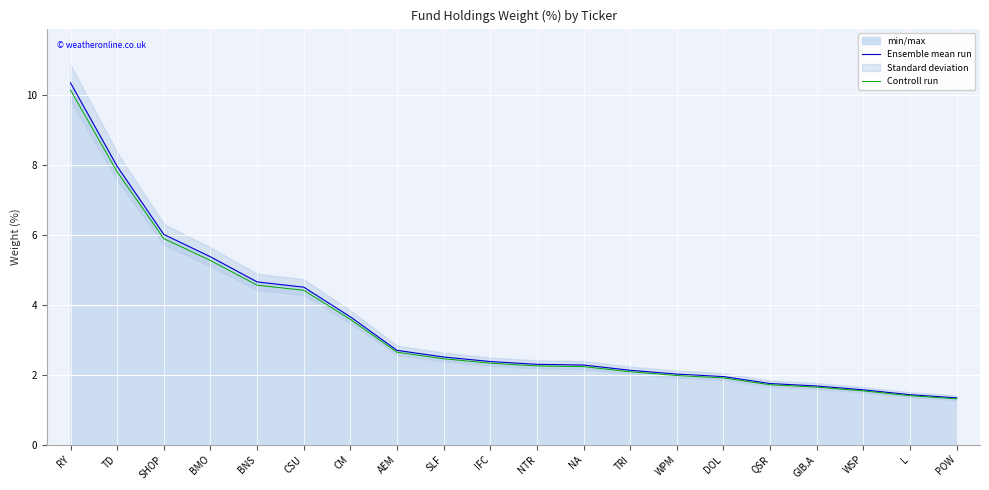

Rank the series by their maximum value, from lowest to highest.

Controll run, Ensemble mean run